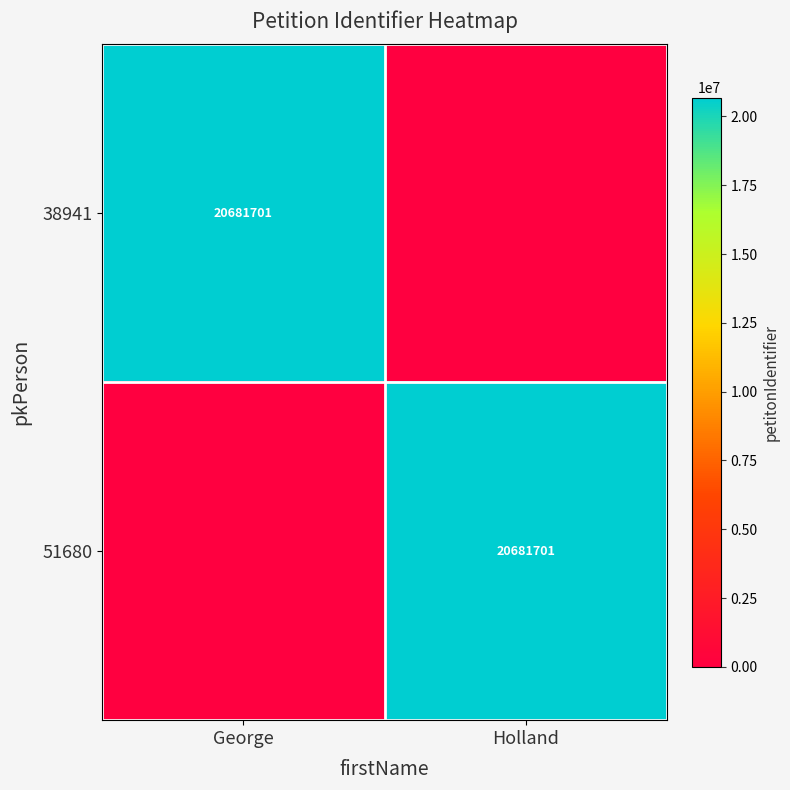

Is it true that 38941 equals 20681701 at George?

True